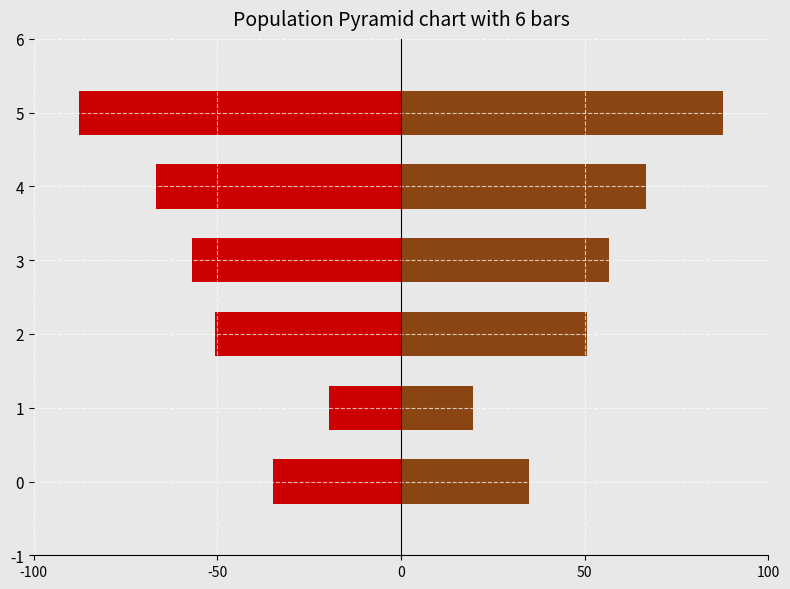

How many distinct data groups are displayed?

2